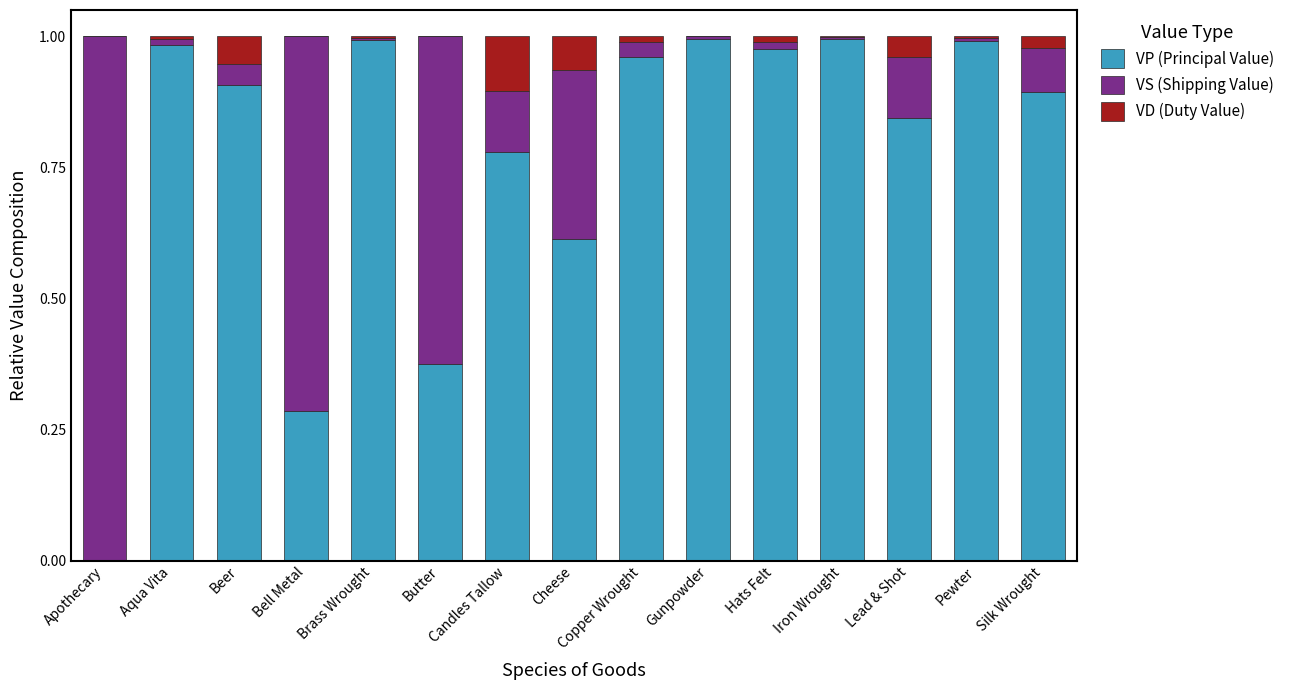

True or false: VP (Principal Value) has a value of 0.3 at Candles Tallow.

False